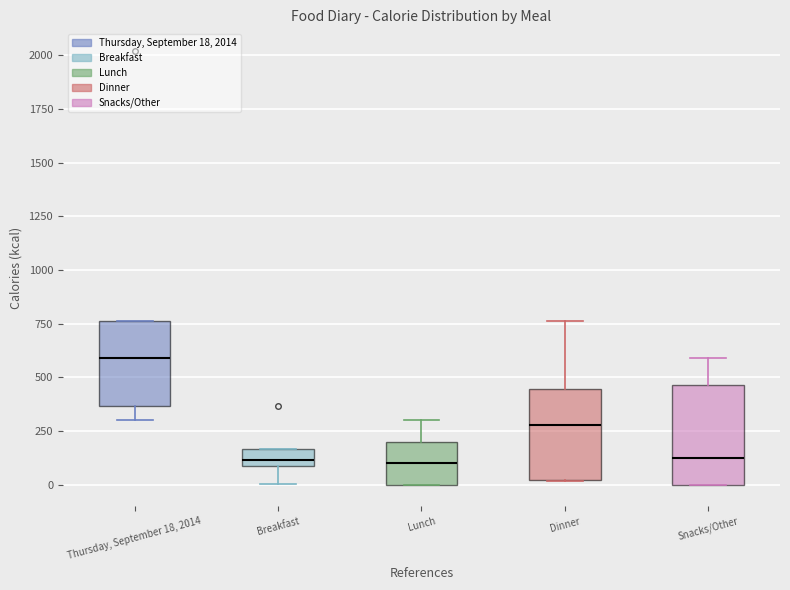

Which box has the highest median line?

Thursday, September 18, 2014